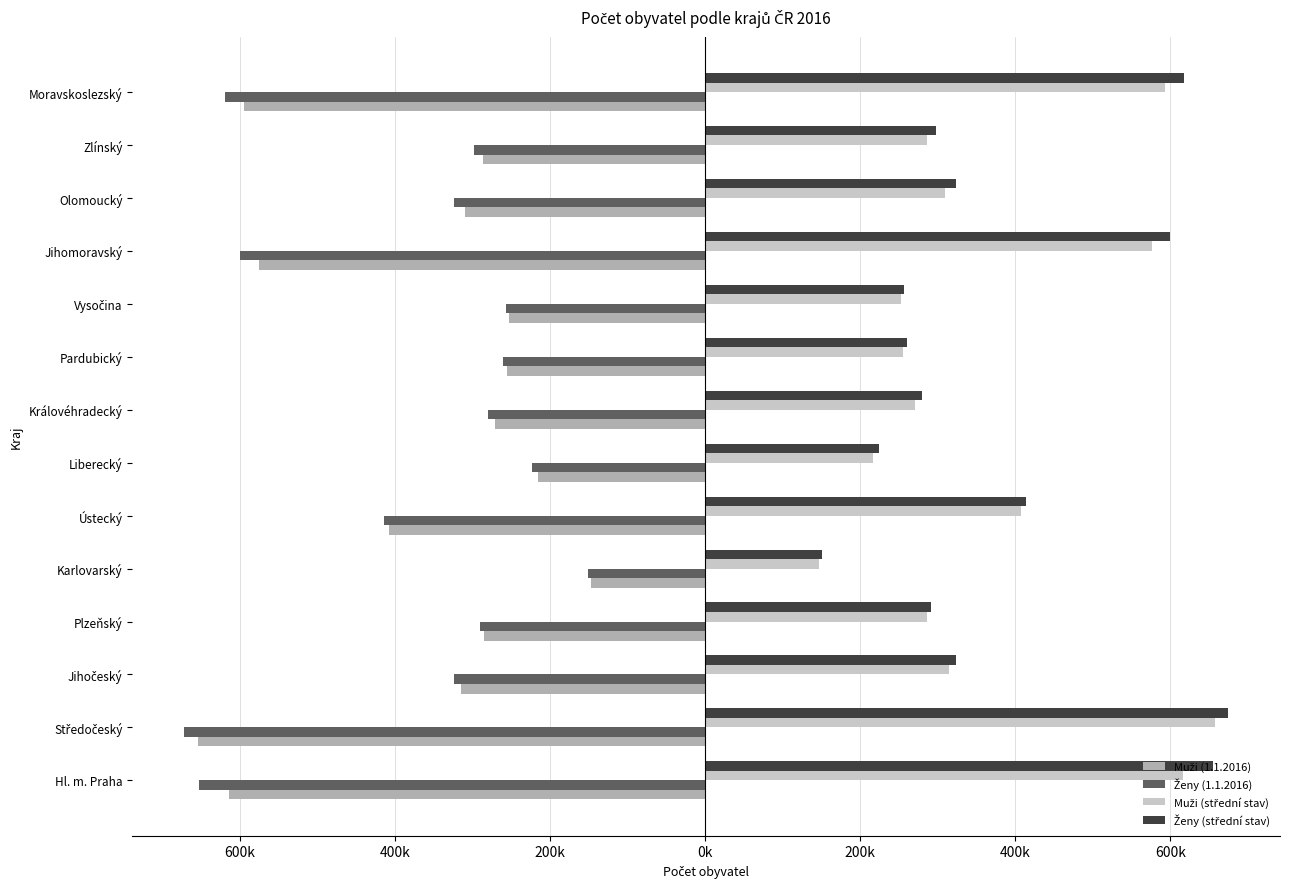

What is the maximum value shown in the chart?

674336